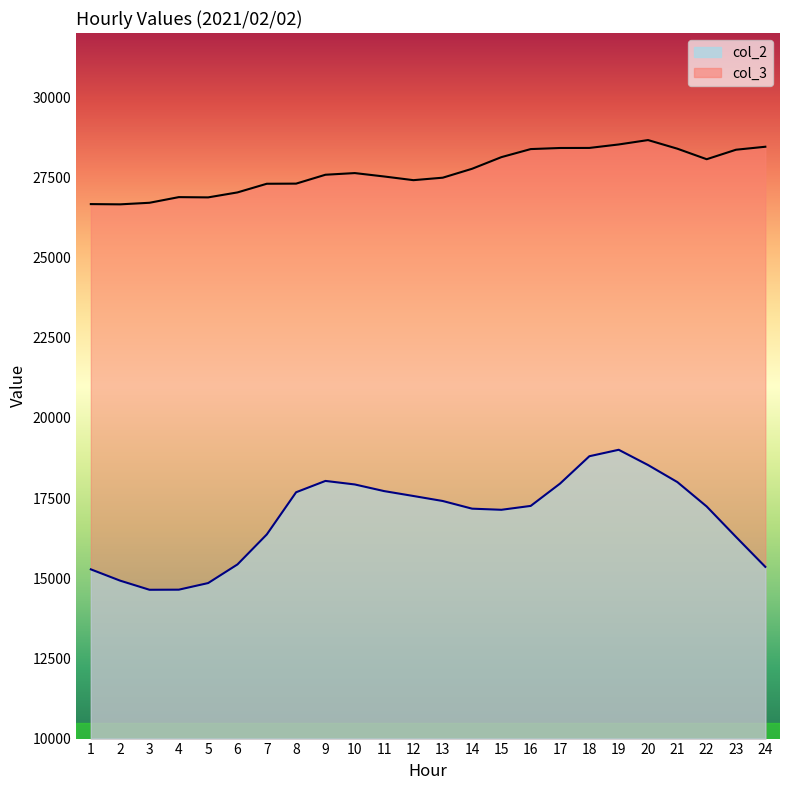

What is the difference between the highest and lowest values at 18?

9613